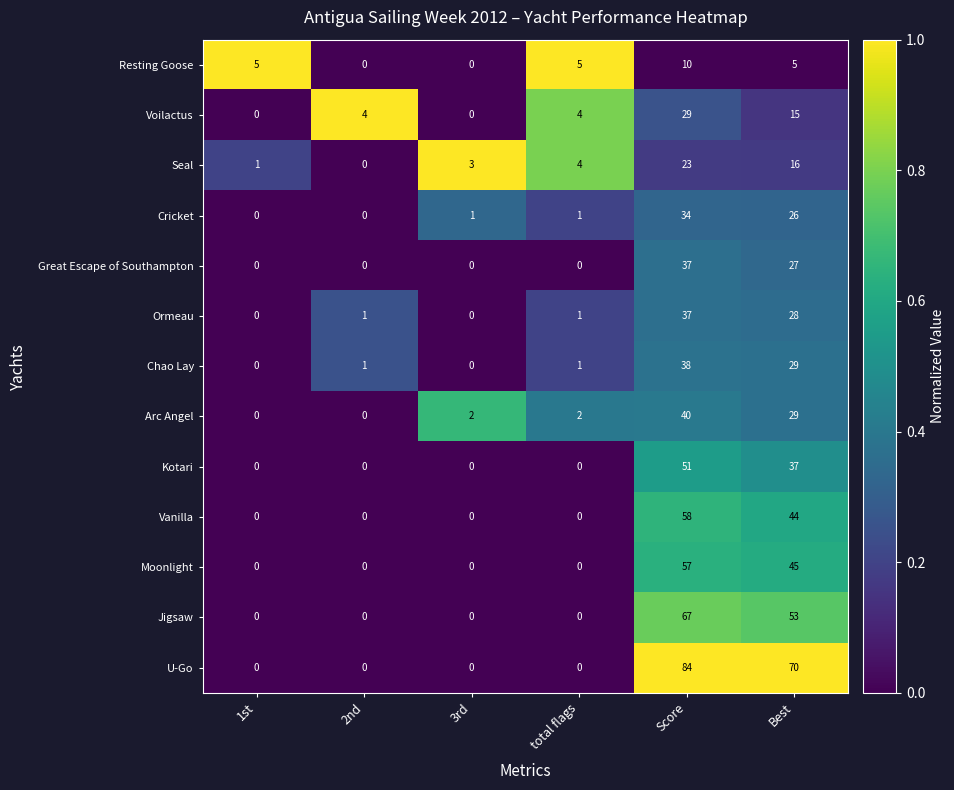

Is it true that Resting Goose equals 5 at Best?

True